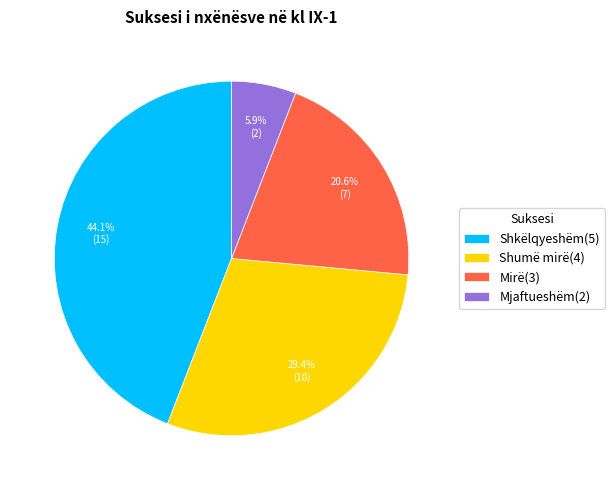

To the nearest percent, what portion does Shumë mirë(4) represent?

29%